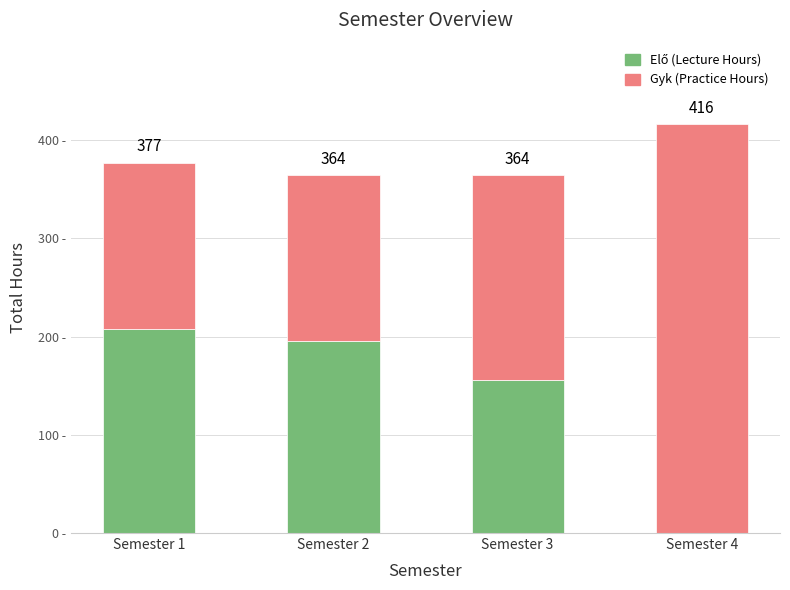

Does the chart contain stacked bars?

Yes